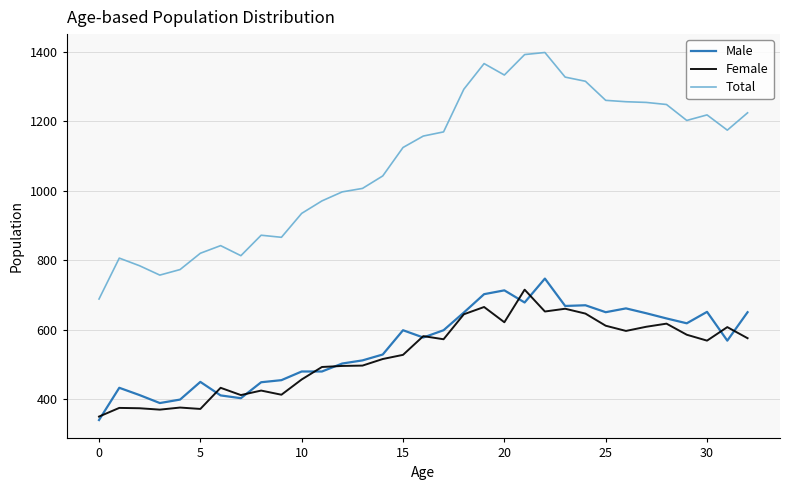

What is the lowest value of the Total series?

688